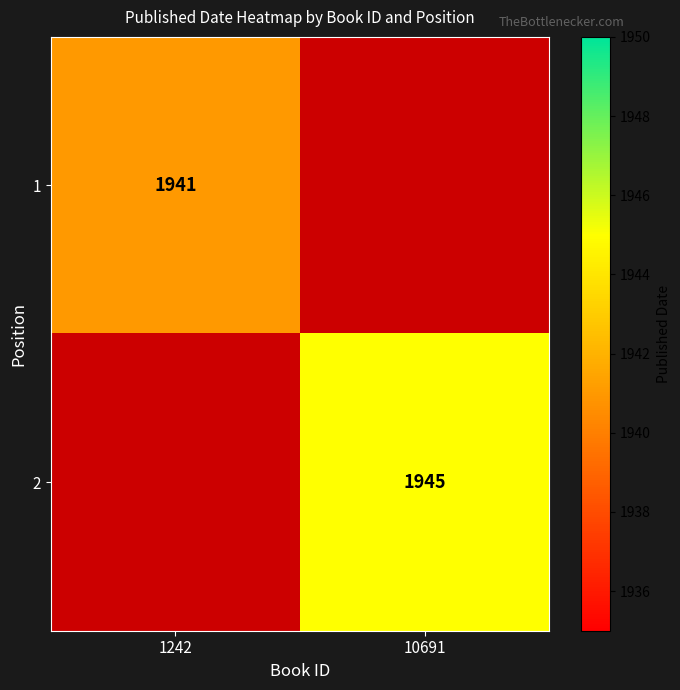

Which category has the highest value across all series?

10691